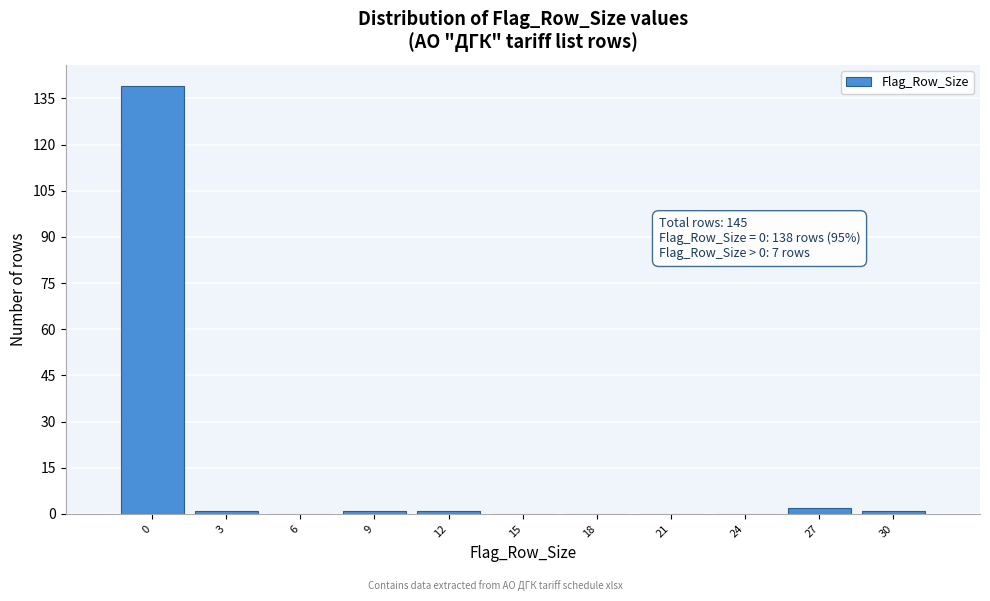

Reading left to right, extract all data points from this chart.

0=139	3=1	6=0	9=1	12=1	15=0	18=0	21=0	24=0	27=2	30=1